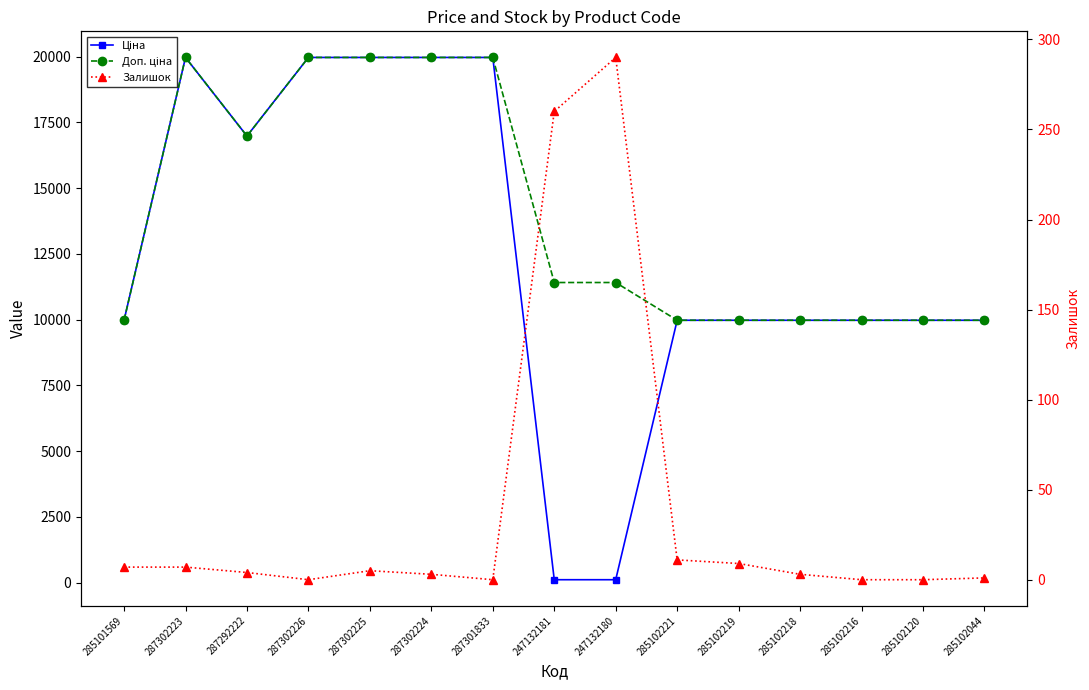

True or false: Доп. ціна has more than 2 points higher than both neighbors.

False